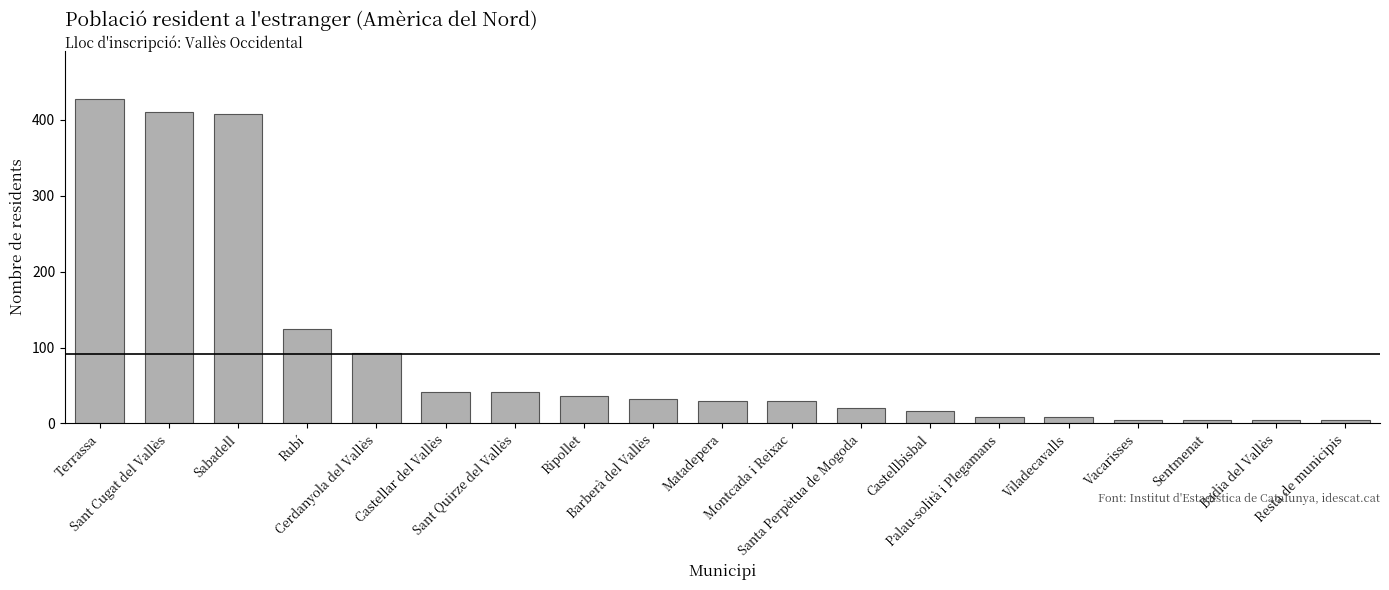

What is the difference between the second highest and minimum values?

406